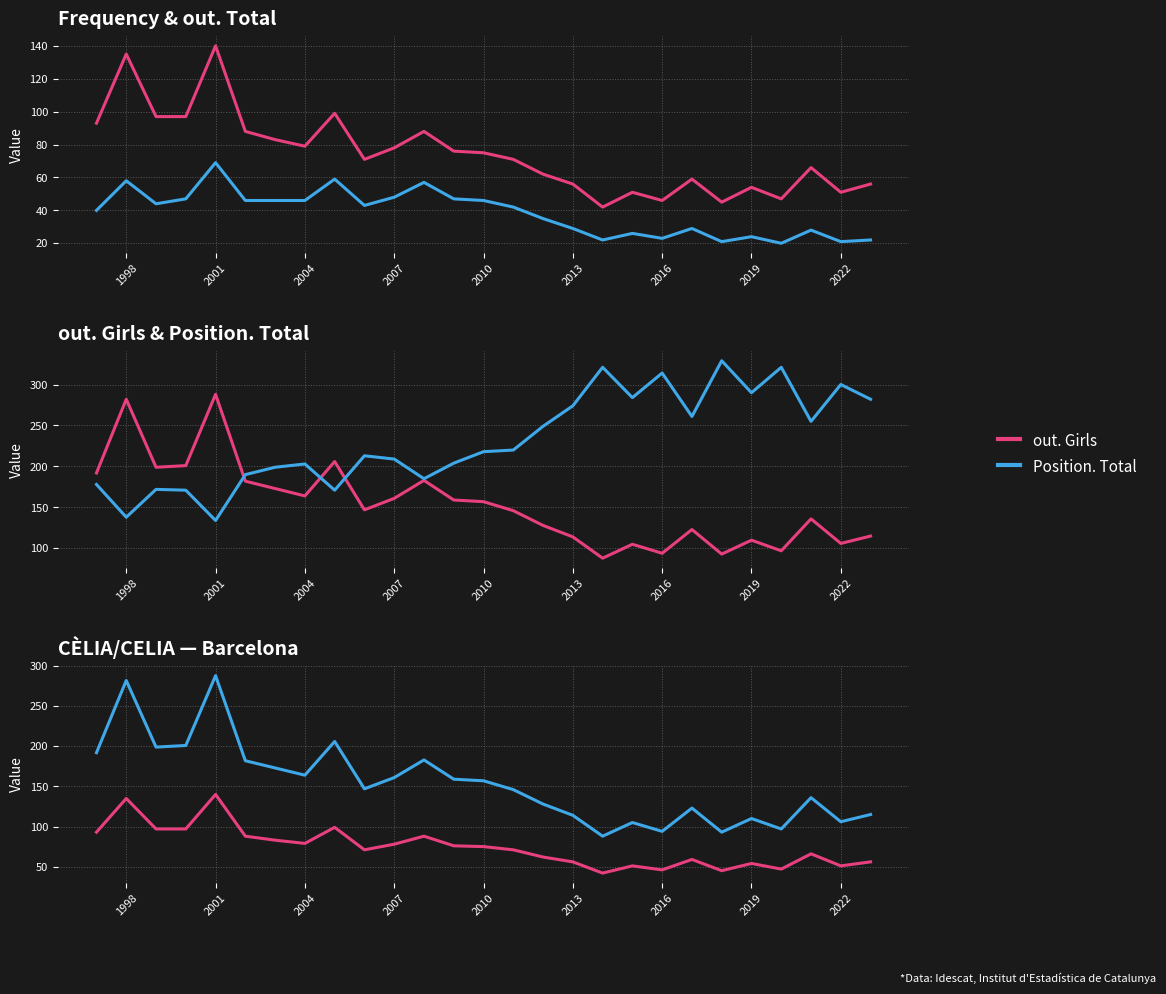

What is the sum of all Position. Total values?

6285